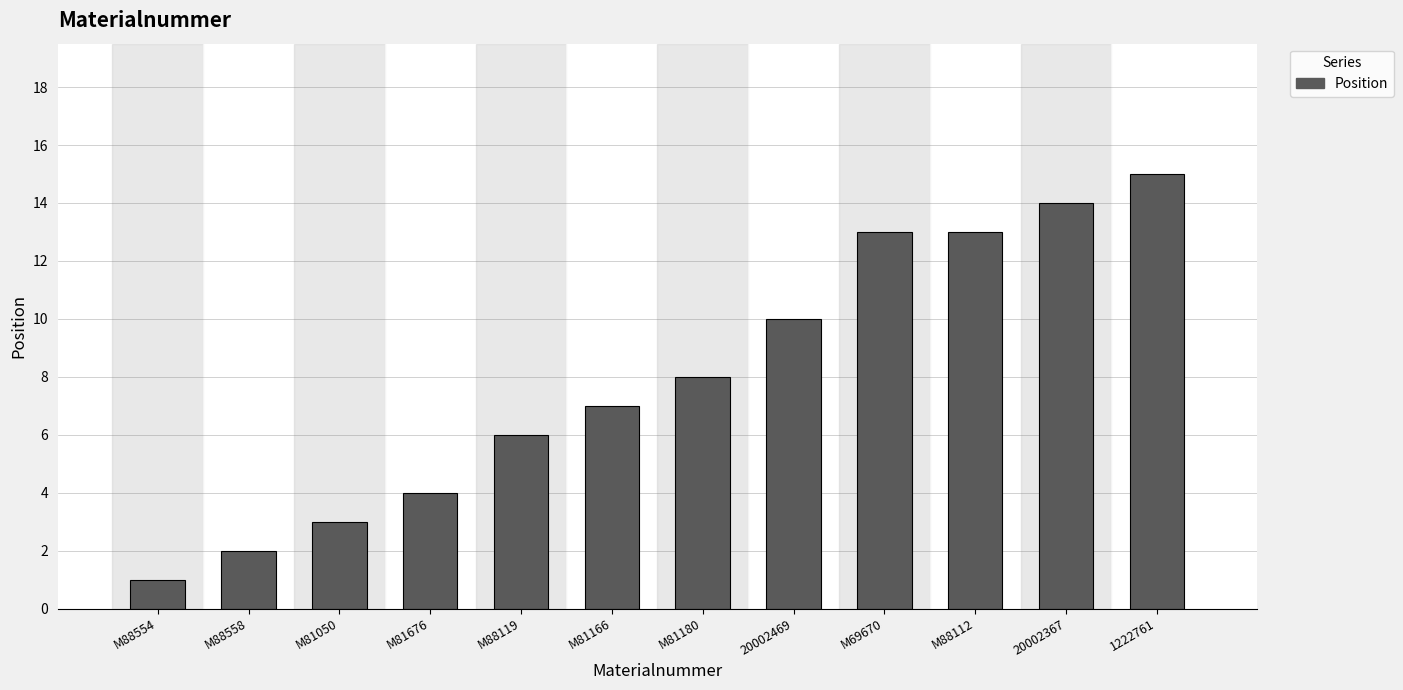

Between M81676 and M88112, which is larger?

M88112